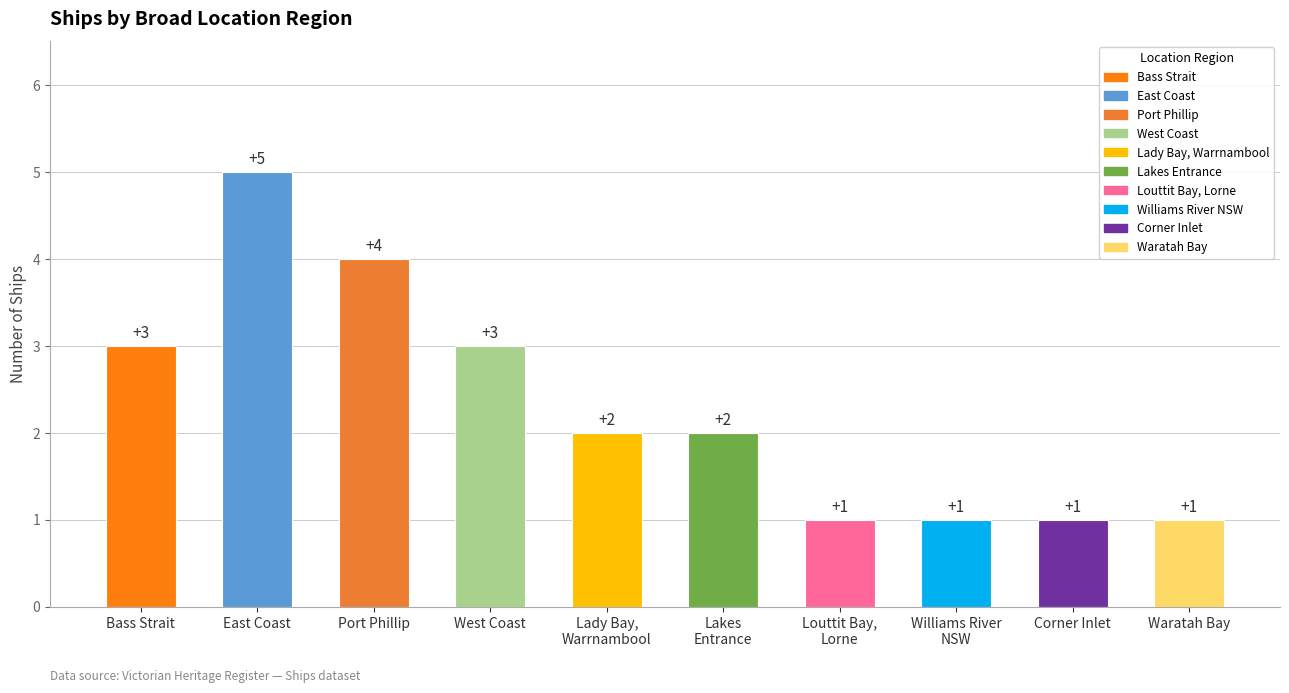

How many values are below 2?

4